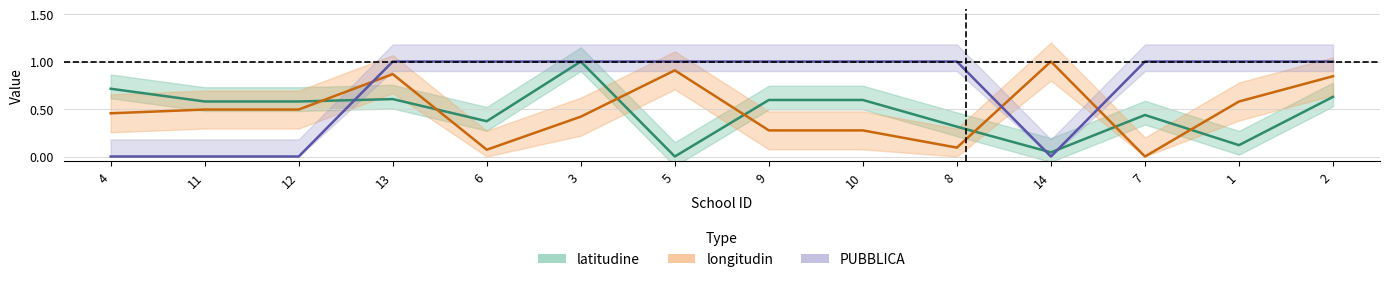

Where is the first local minimum for PUBBLICA?

14